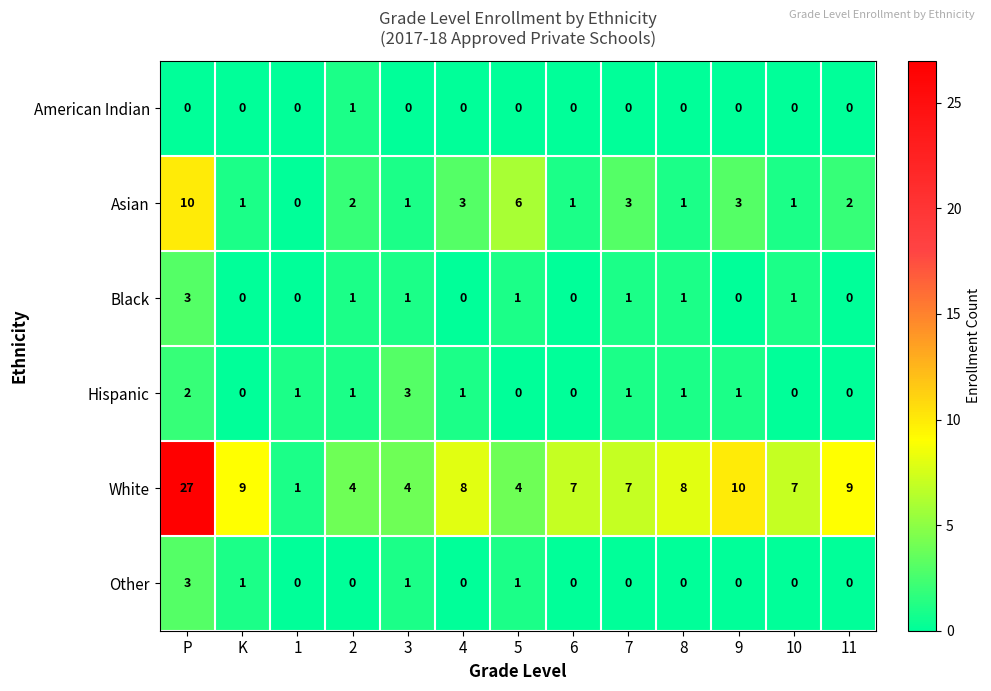

At which label does White first exceed 7?

P